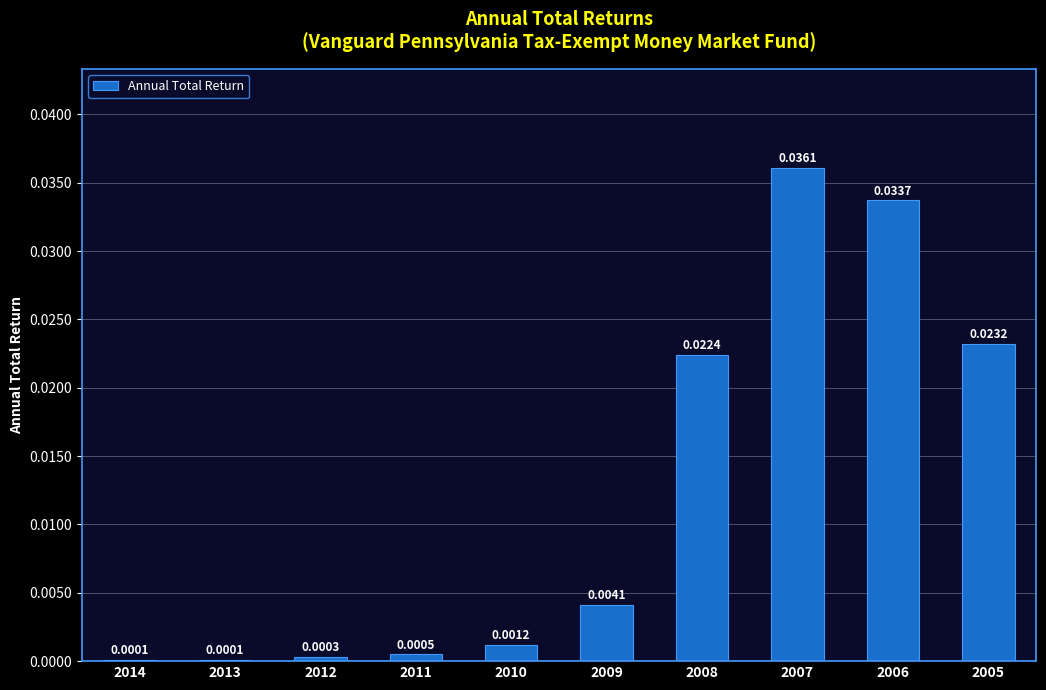

Between 2010 and 2013, which is larger?

2010